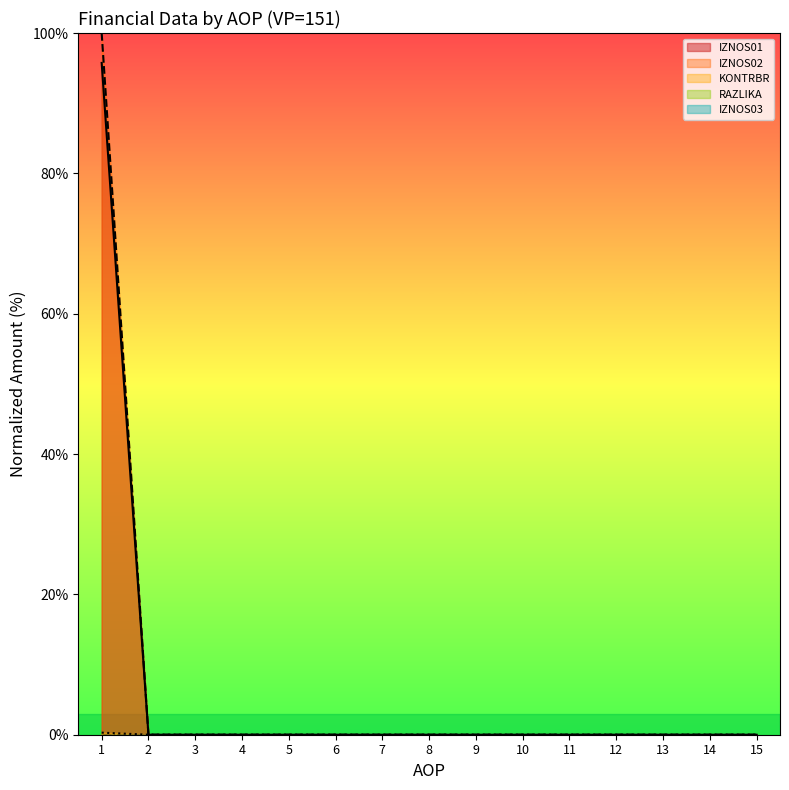

True or false: RAZLIKA and KONTRBR cross at least once.

False